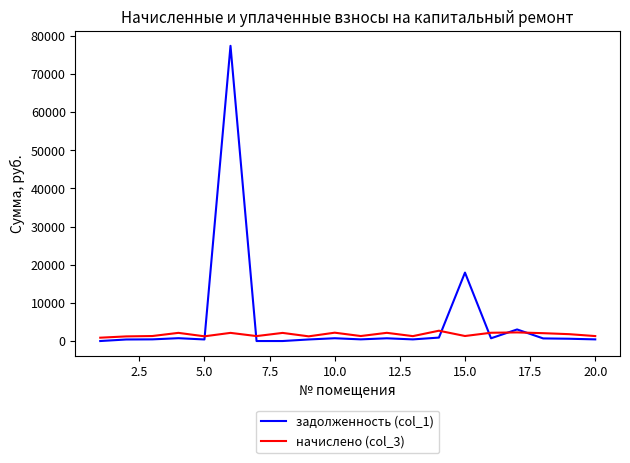

Which series has the largest total across all categories?

задолженность (col_1)